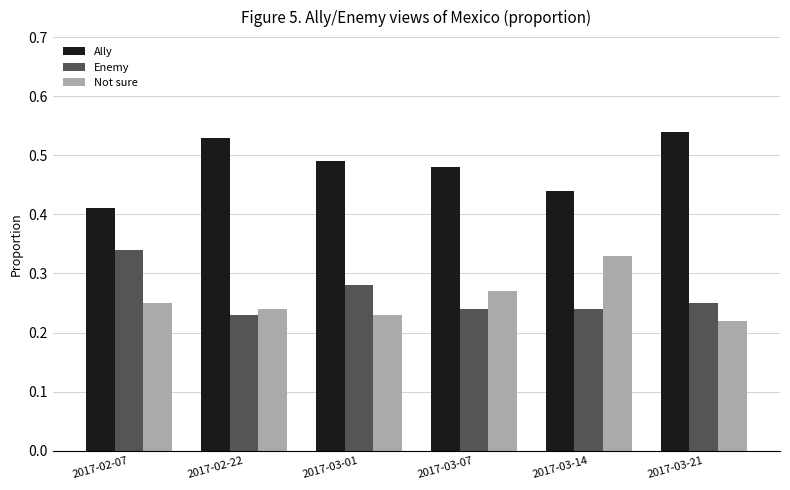

At 2017-03-14, list the series in order from largest to smallest.

Ally, Not sure, Enemy